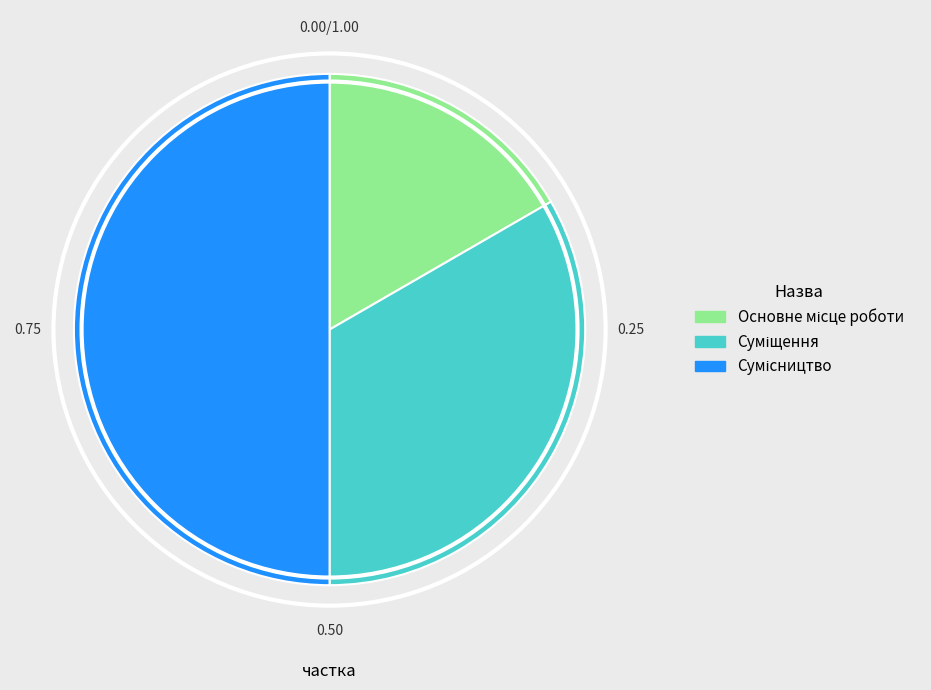

Which category has the smallest portion of the pie?

Основне місце роботи